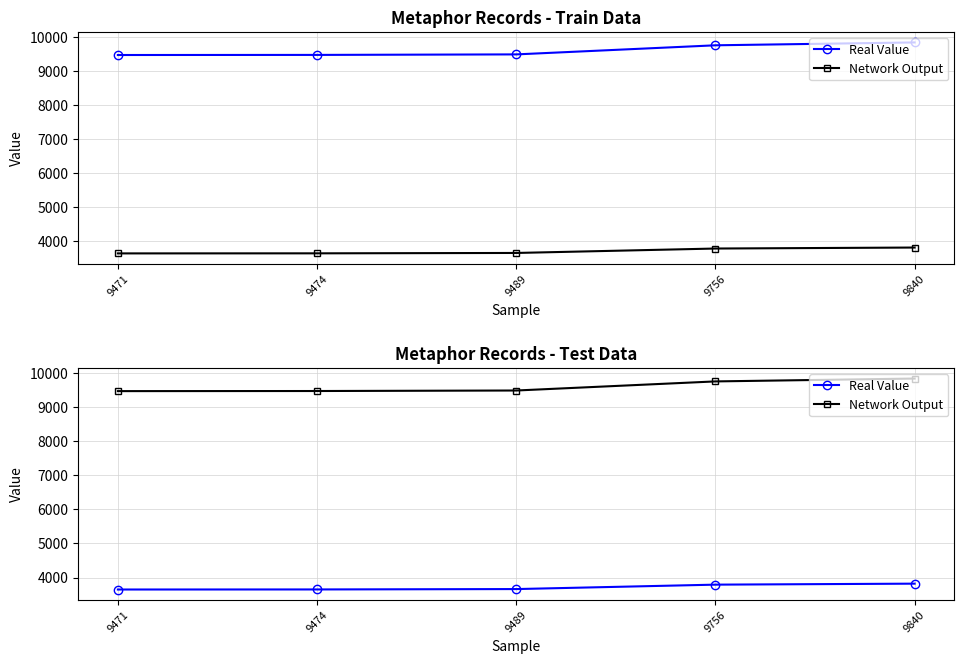

Rank the series by their maximum value, from lowest to highest.

Real Value, Network Output